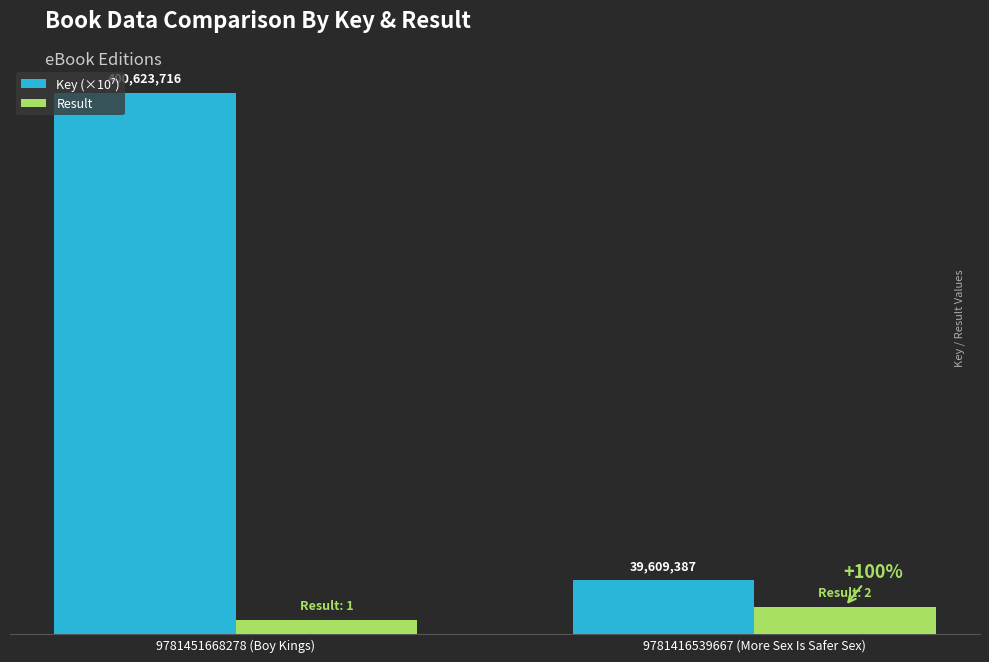

Are the bars horizontal?

No